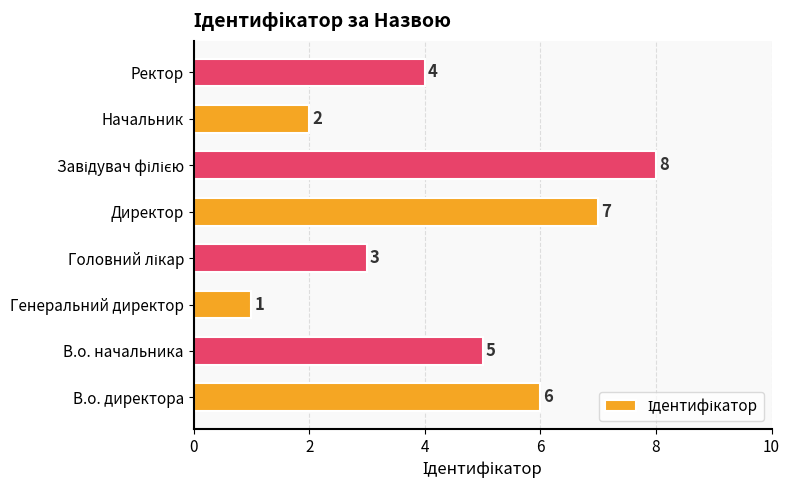

Which category has the lowest value across all series?

Генеральний директор